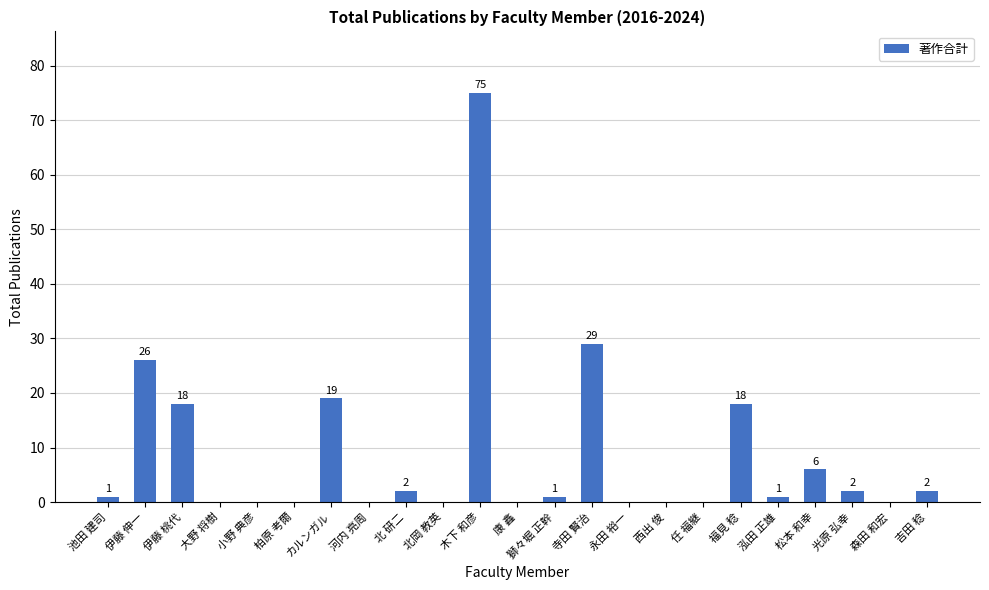

Reading left to right, extract all data points from this chart.

池田 建司=1	伊藤 伸一=26	伊藤 桃代=18	大野 将樹=0	小野 典彦=0	柏原 考爾=0	カルンガル=19	河内 亮周=0	北 研二=2	北岡 教英=0	木下 和彦=75	康 鑫=0	獅々堀 正幹=1	寺田 賢治=29	永田 裕一=0	西出 俊=0	任 福継=0	福見 稔=18	泓田 正雄=1	松本 和幸=6	光原 弘幸=2	森田 和宏=0	吉田 稔=2